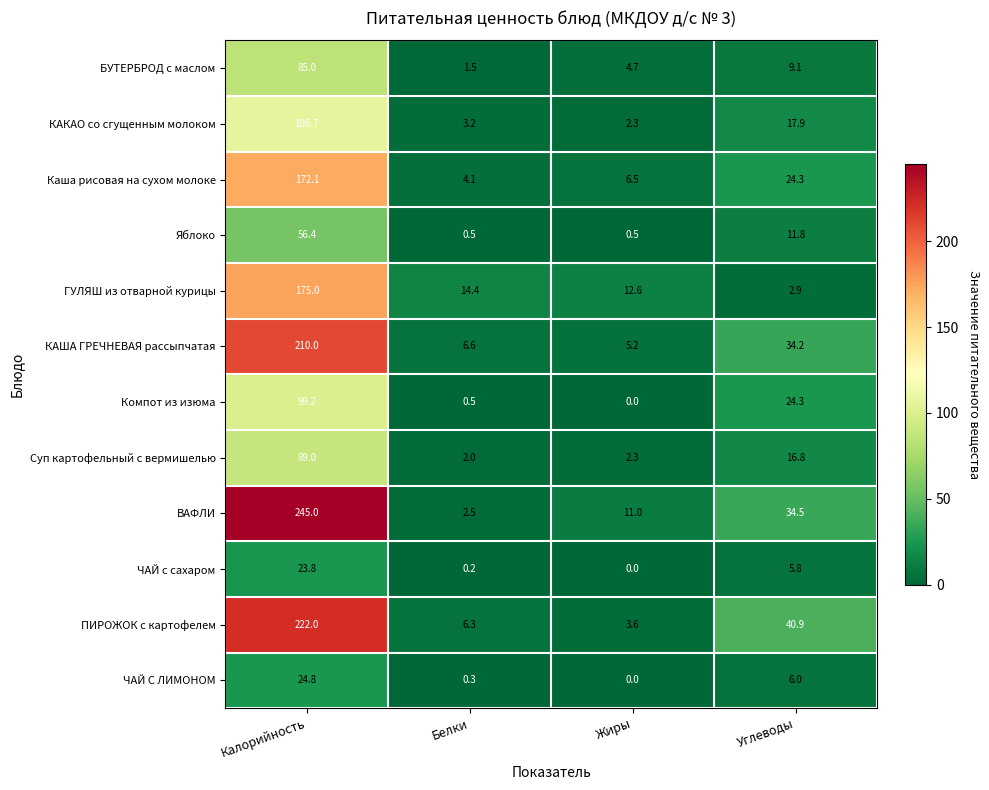

Rank the series by their maximum value, from lowest to highest.

ЧАЙ с сахаром, ЧАЙ С ЛИМОНОМ, Яблоко, БУТЕРБРОД с маслом, Суп картофельный с вермишелью, Компот из изюма, КАКАО со сгущенным молоком, Каша рисовая на сухом молоке, ГУЛЯШ из отварной курицы, КАША ГРЕЧНЕВАЯ рассыпчатая, ПИРОЖОК с картофелем, ВАФЛИ